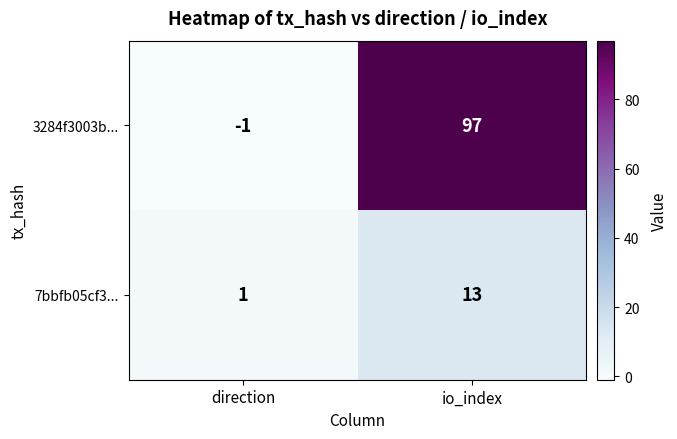

Rank the series by their average value, from lowest to highest.

7bbfb05cf3..., 3284f3003b...